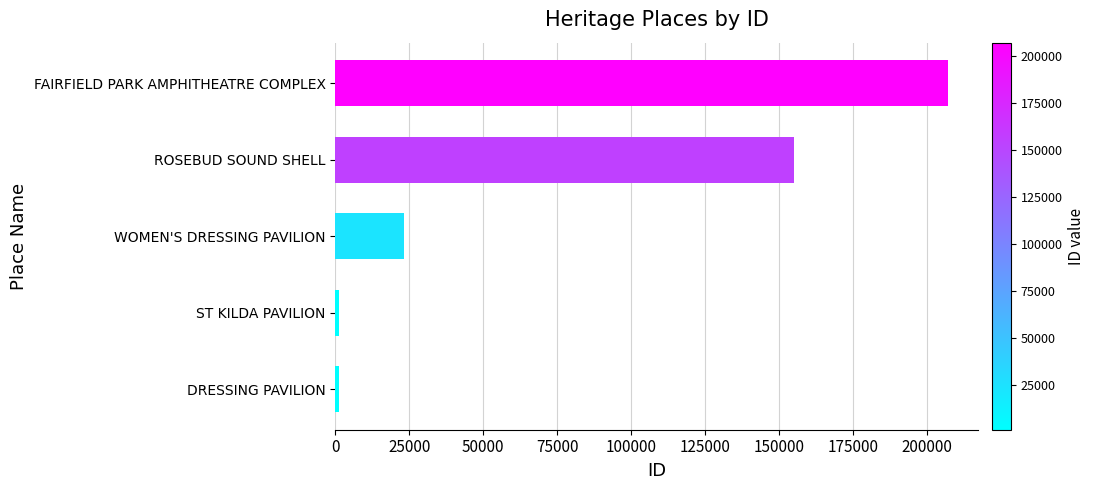

True or false: the data shows 5348 at WOMEN'S DRESSING PAVILION.

False